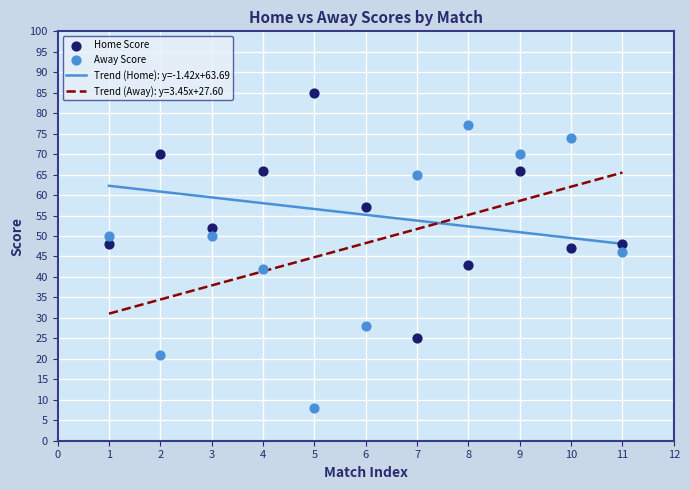

Which series reaches the maximum Y coordinate?

Home Score